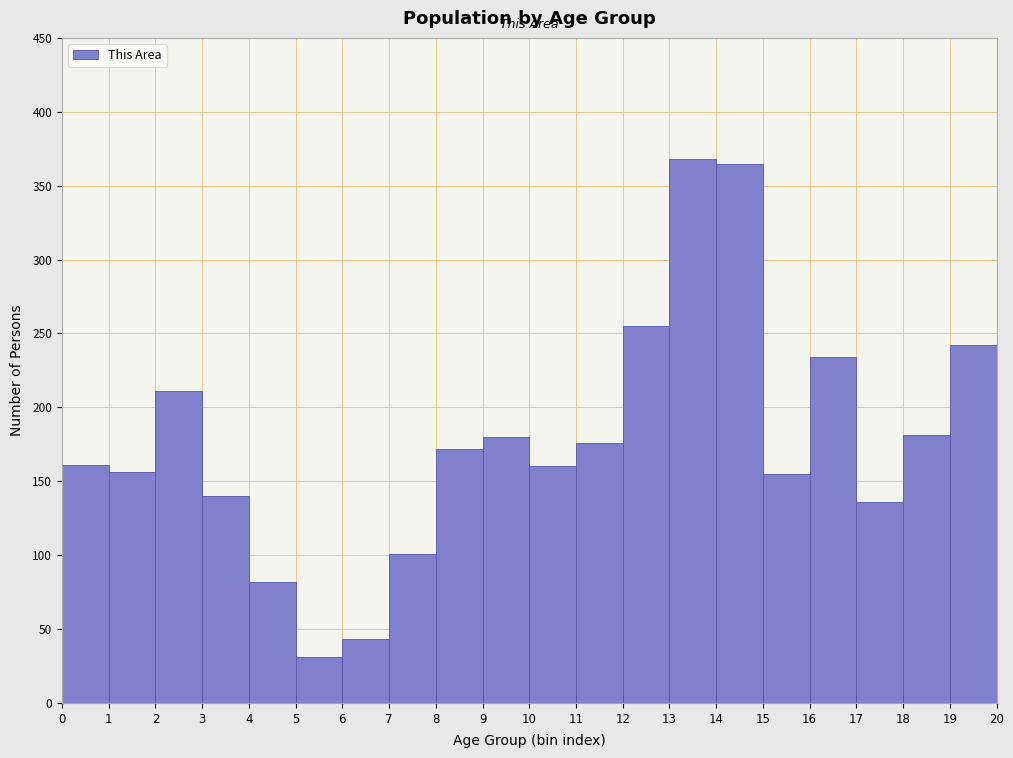

Reading left to right, list every bar in this chart as the range it spans on the x-axis followed by its height. The values are not printed on the chart, so give them approximately, as read against the axis.

0 to 1: 160
1 to 2: 155
2 to 3: 210
3 to 4: 140
4 to 5: 80
5 to 6: 30
6 to 7: 45
7 to 8: 100
8 to 9: 170
9 to 10: 180
10 to 11: 160
11 to 12: 175
12 to 13: 255
13 to 14: 370
14 to 15: 365
15 to 16: 155
16 to 17: 235
17 to 18: 135
18 to 19: 180
19 to 20: 240